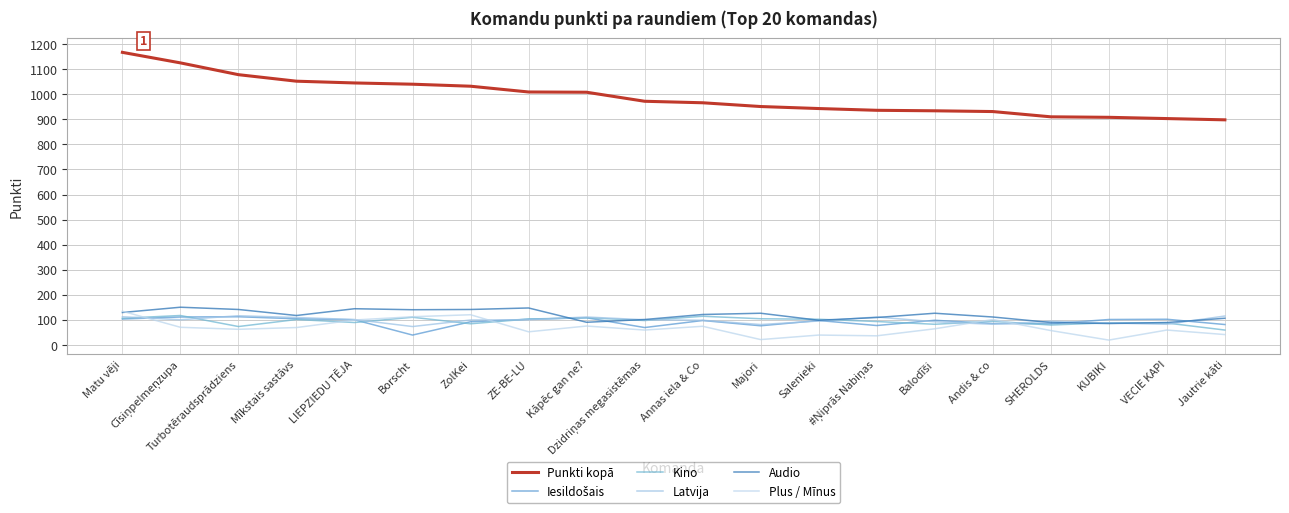

Read the Kino value at ZolKei.

85